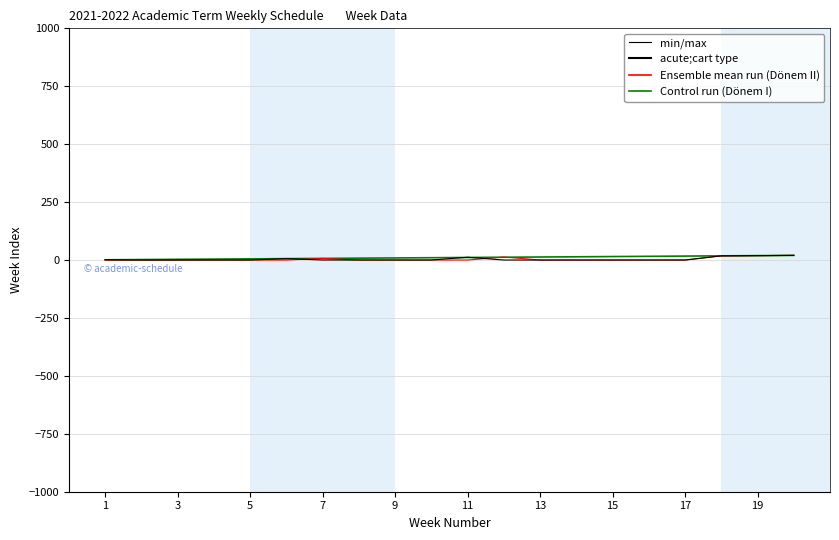

Reading left to right, what are all the values shown in this chart?

Dönem I: 1	2	3	4	5	6	7	8	9	10	11	12	13	14	15	16	17	18	19	20
Dönem II: 0	0	0	0	0	0	7	0	0	0	0	13	0	0	0	0	0	18	19	20
Dönem III: 1	0	0	0	0	6	0	0	0	0	12	0	0	0	0	0	0	18	19	20